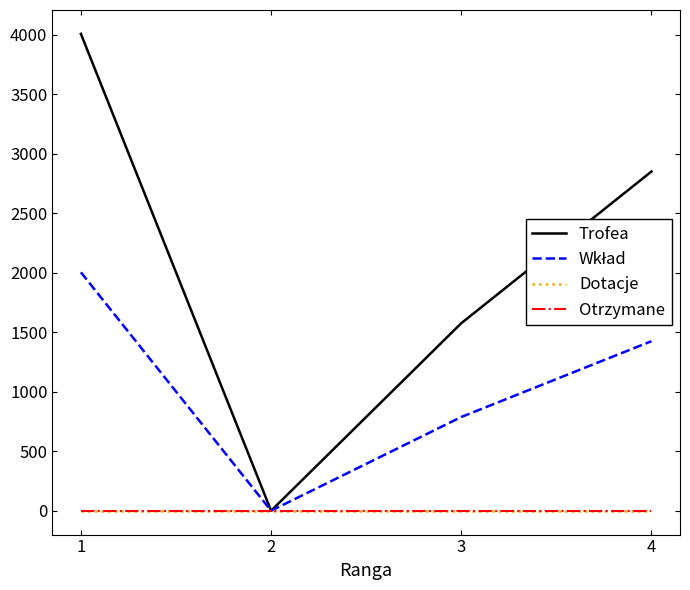

At how many categories does at least one series exceed 3762?

1